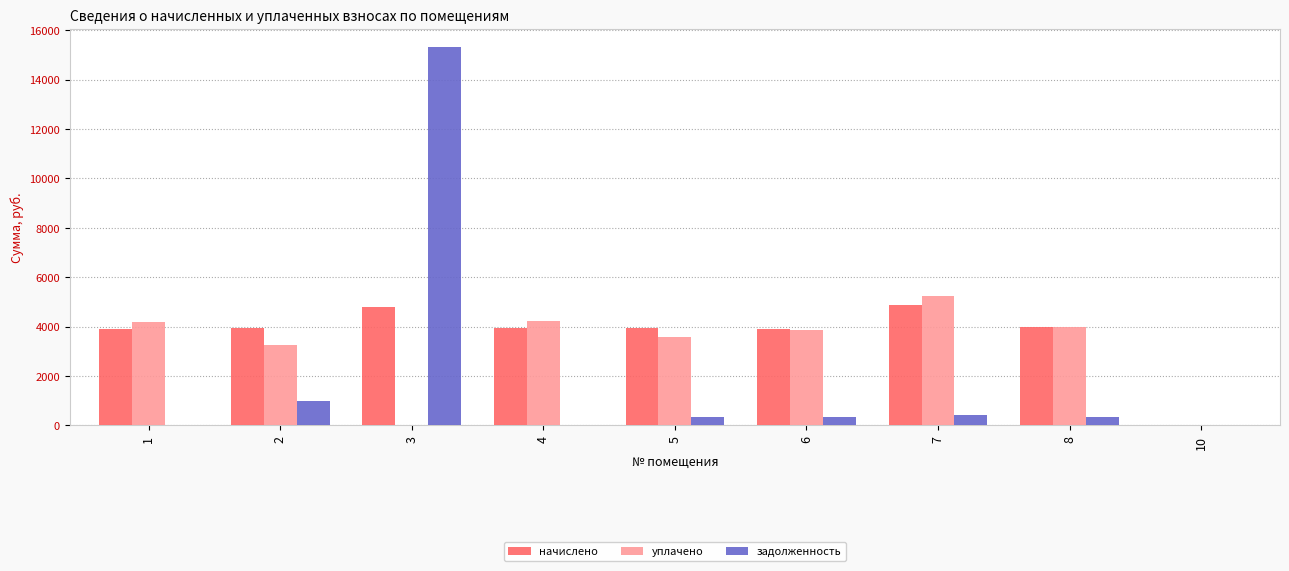

What is the approximate value of уплачено at 2?

3249.9